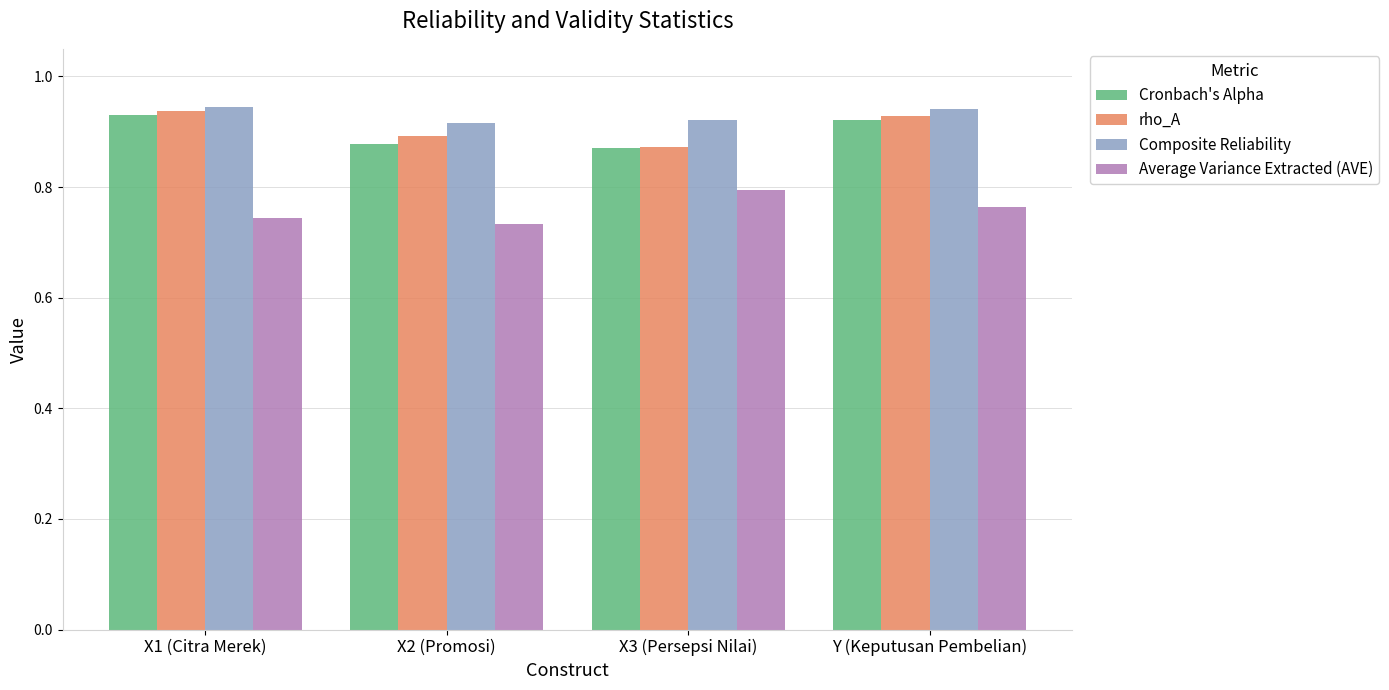

At which label is rho_A closest to 0?

X3 (Persepsi Nilai)